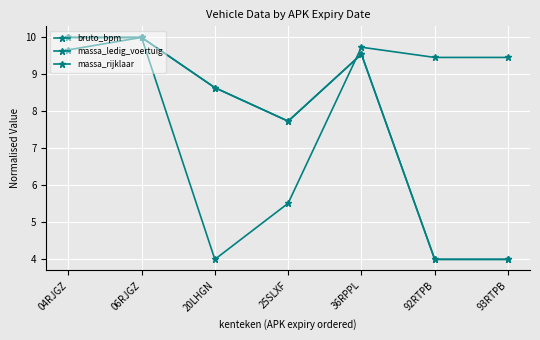

Between which two adjacent categories do bruto_bpm and massa_rijklaar first intersect?

04RJGZ and 06RJGZ